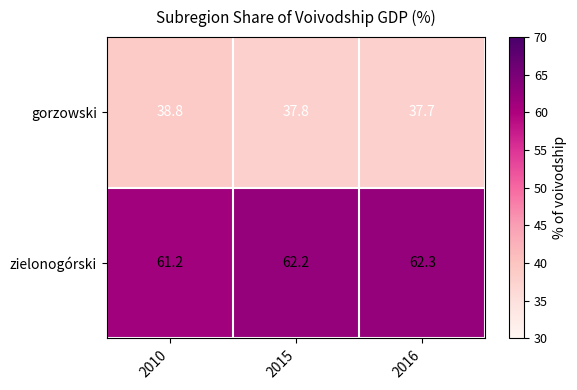

At how many categories does at least one series exceed 56?

3